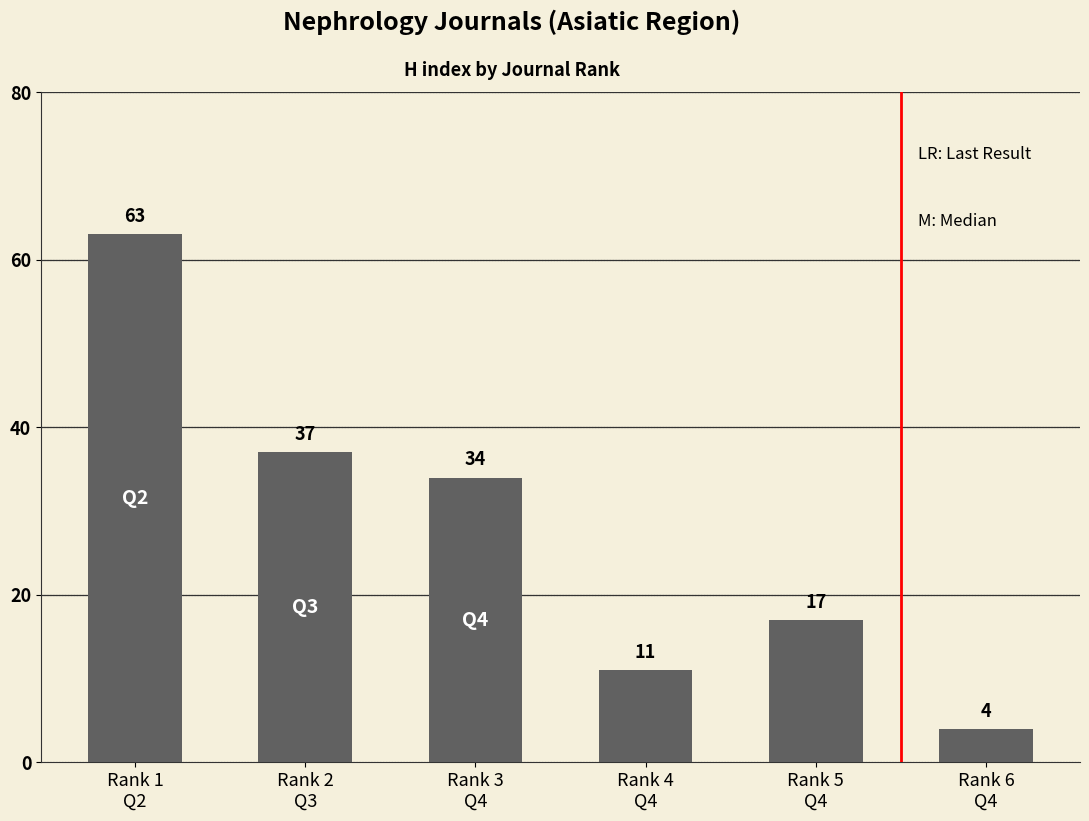

What position from the right is Rank 3
Q4?

4